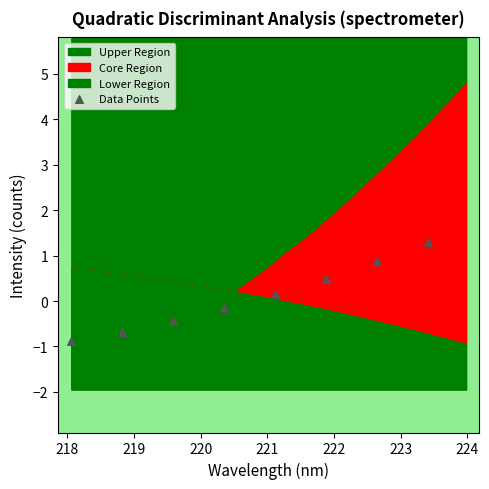

What is the average X value?

220.7